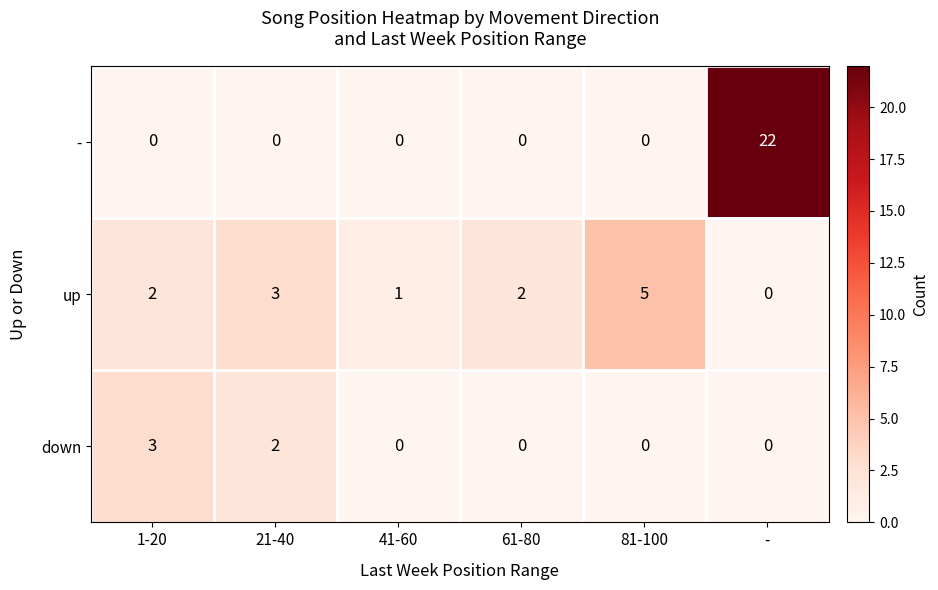

At which category is the sum across all series the highest?

-